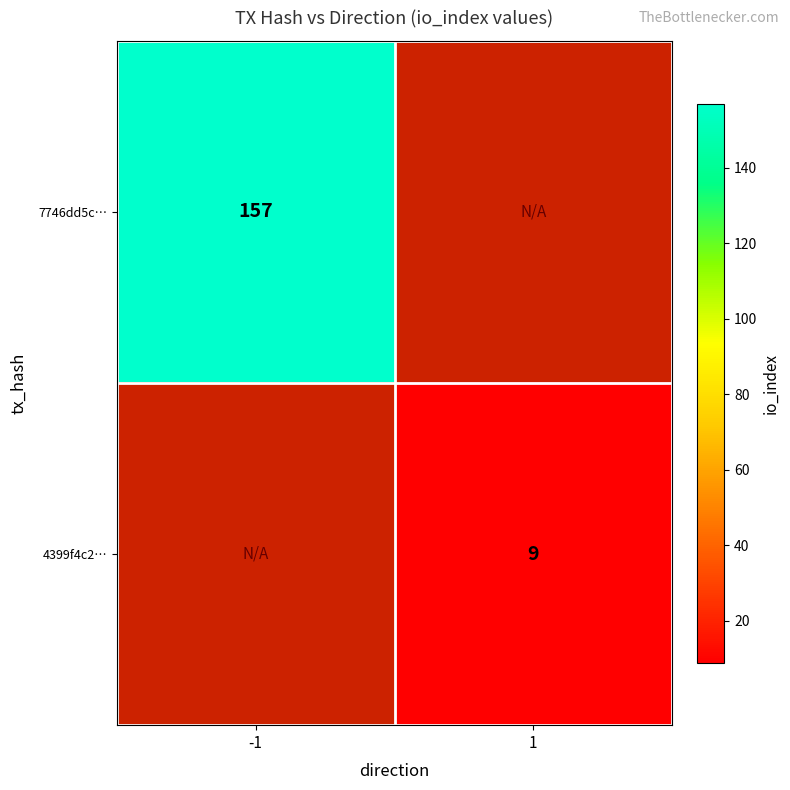

The 4399f4c2… series shows 9 at 1. True or false?

True